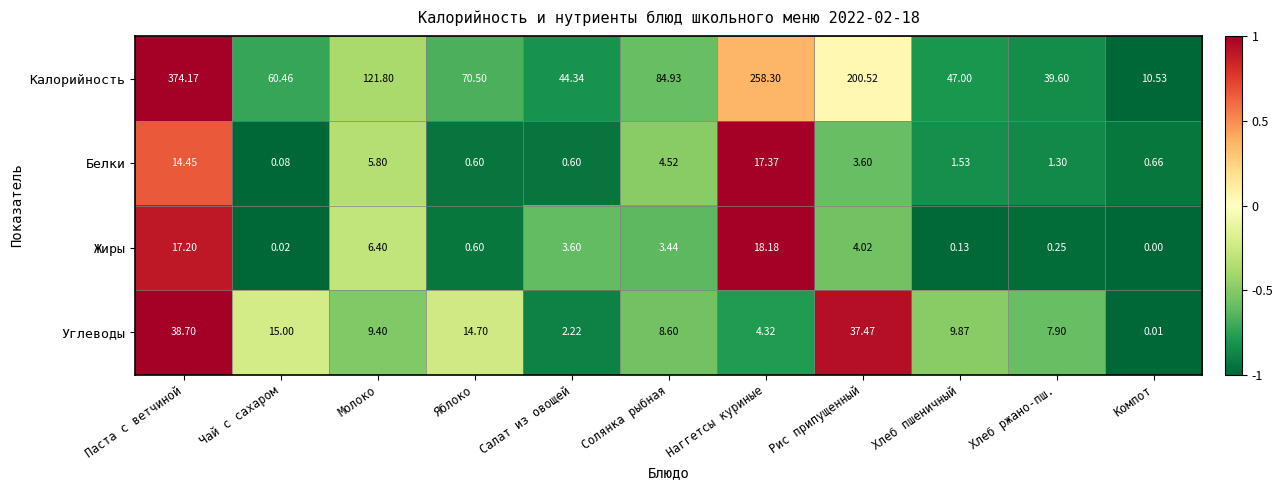

At which label does Углеводы first exceed 9?

Паста с ветчиной